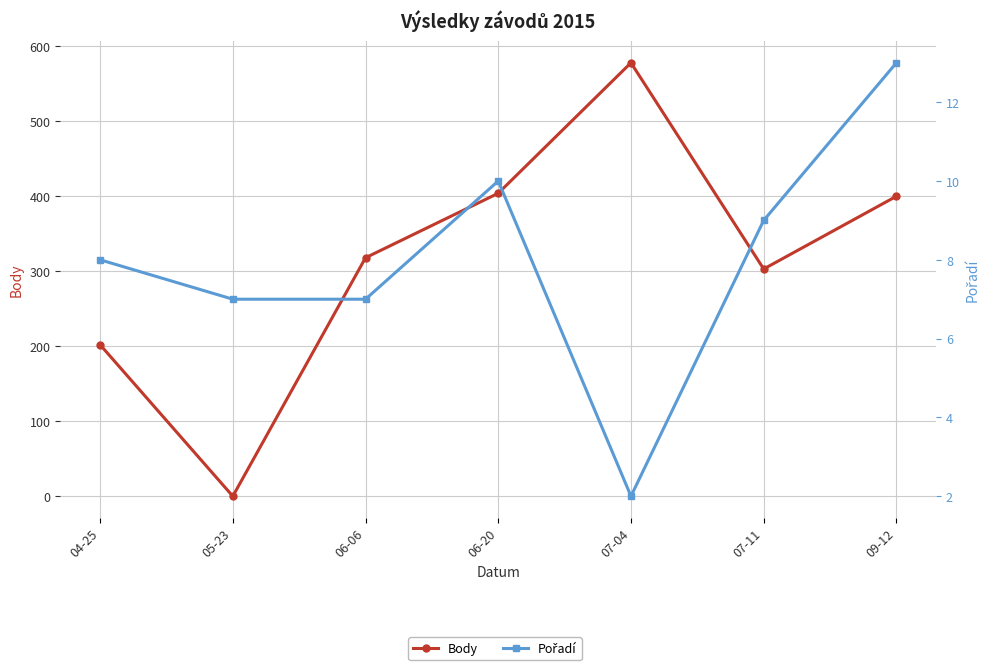

What is the value of the Body point at the 7th from the left?

400